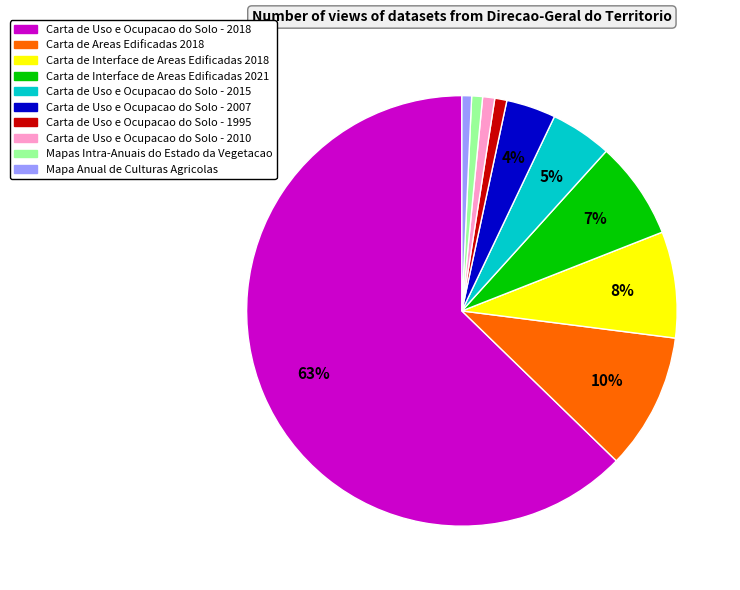

To the nearest percent, what percentage of the pie is Carta de Interface de Areas Edificadas 2018?

8%